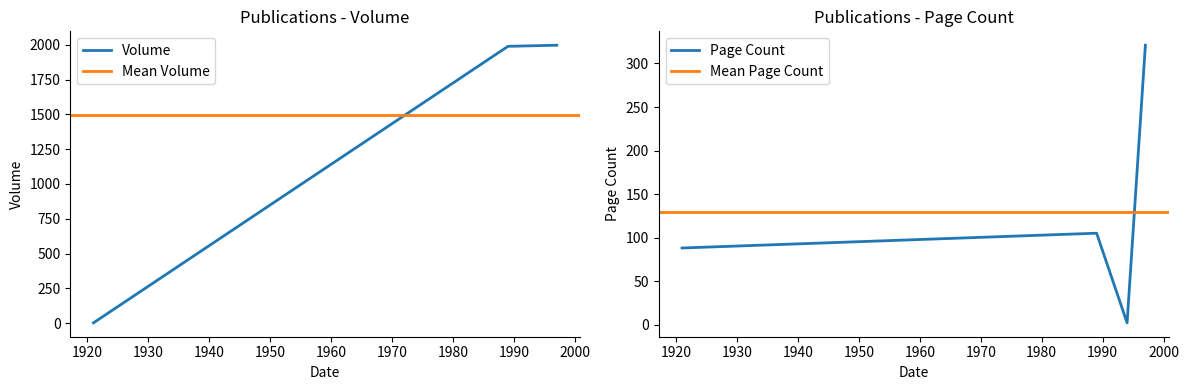

What is the highest value of the Volume series?

1997